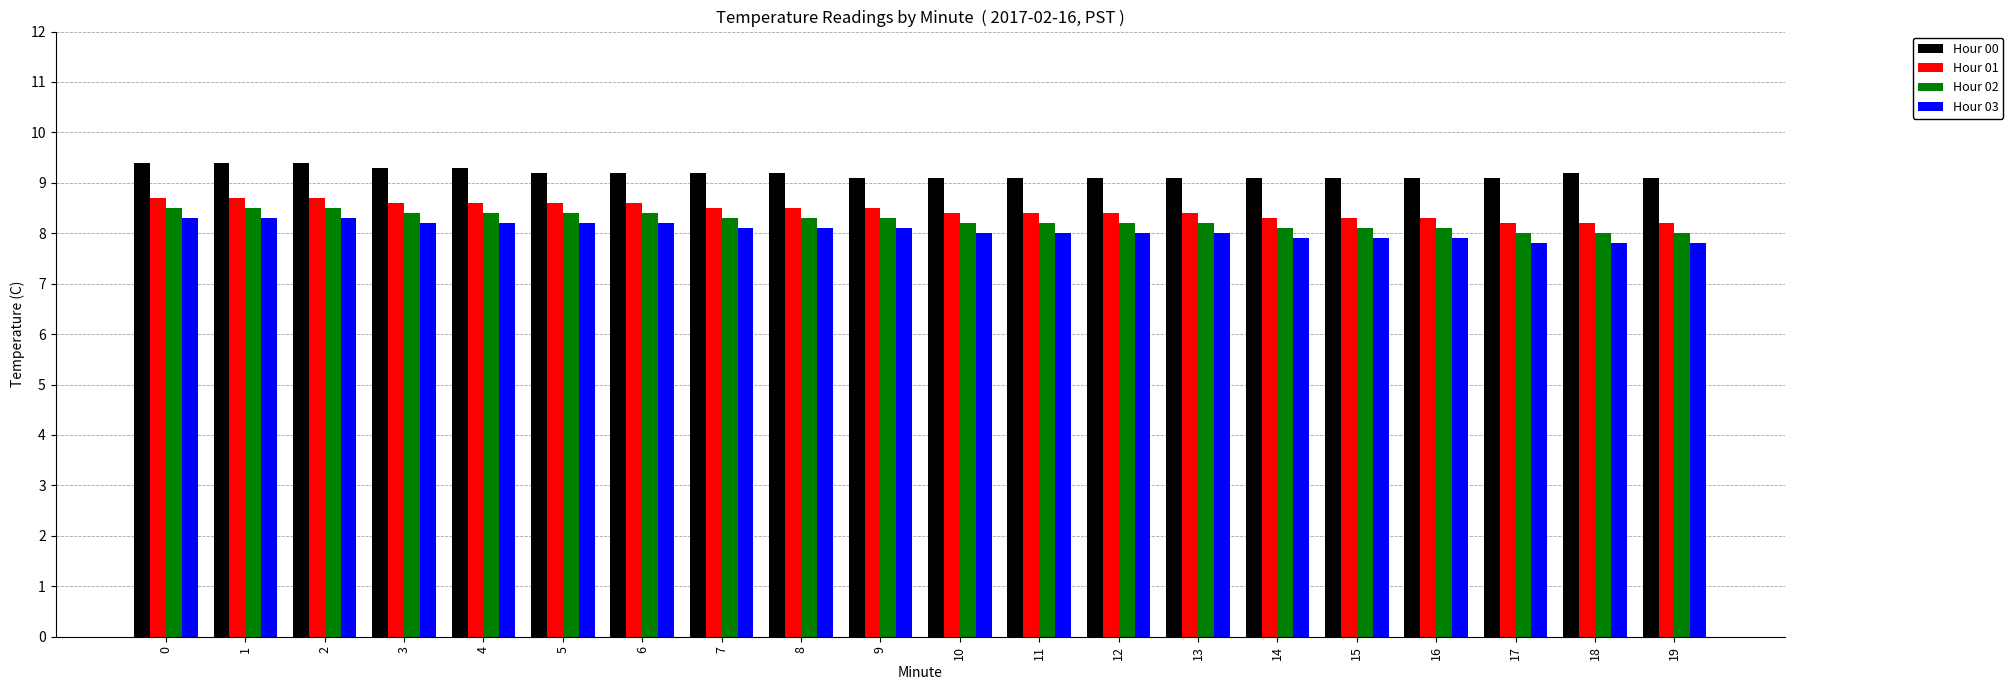

What is the difference between the second highest and second lowest values in the Hour 03 series?

0.5